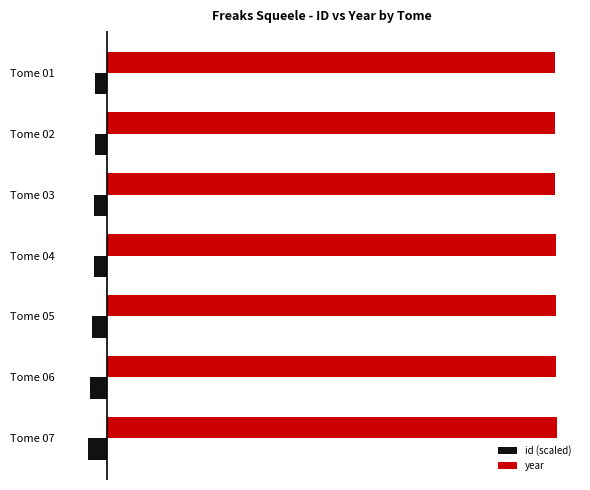

What are all the series names shown in the legend?

id (scaled), year